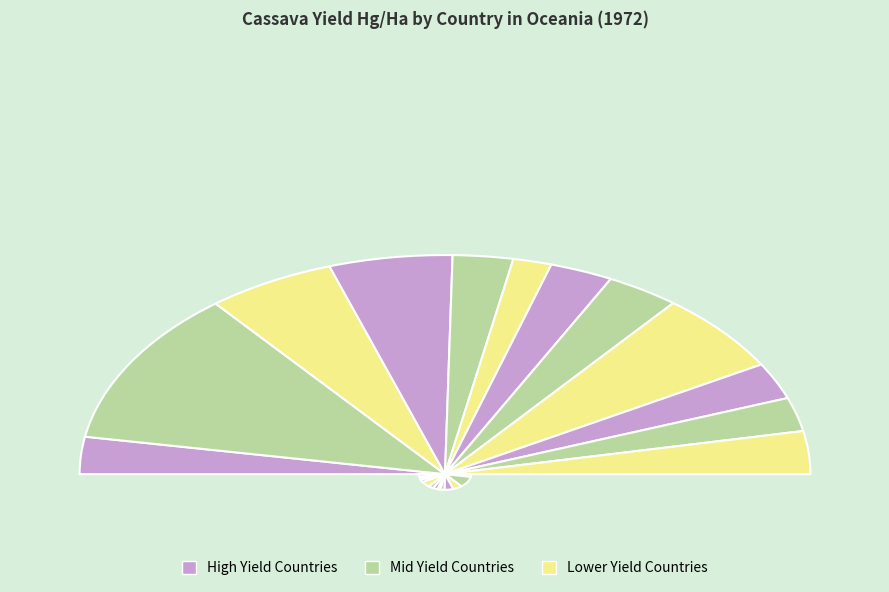

What is the largest slice in the pie chart?

Cook Islands